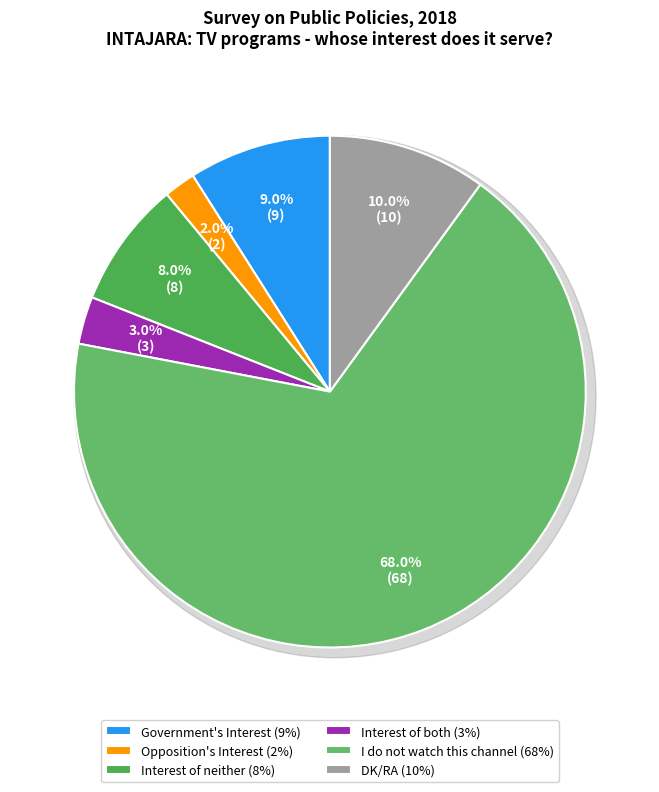

To the nearest percent, what is the average slice percentage?

17%